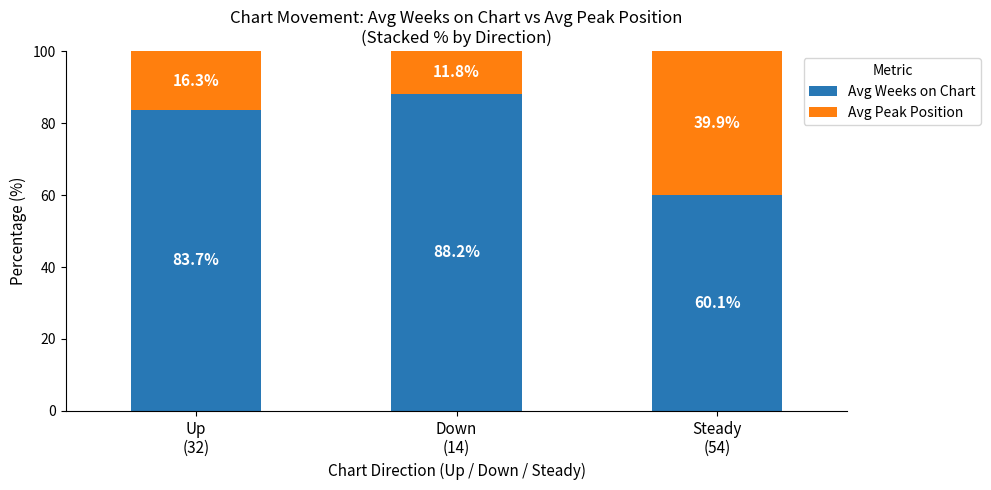

What is the highest value of the Avg Weeks on Chart series?

88.2